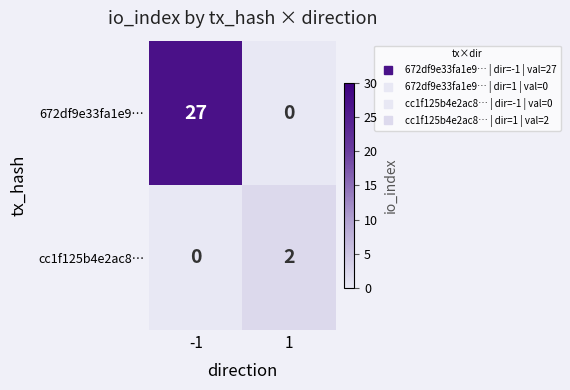

How many categories are shown in the chart?

2